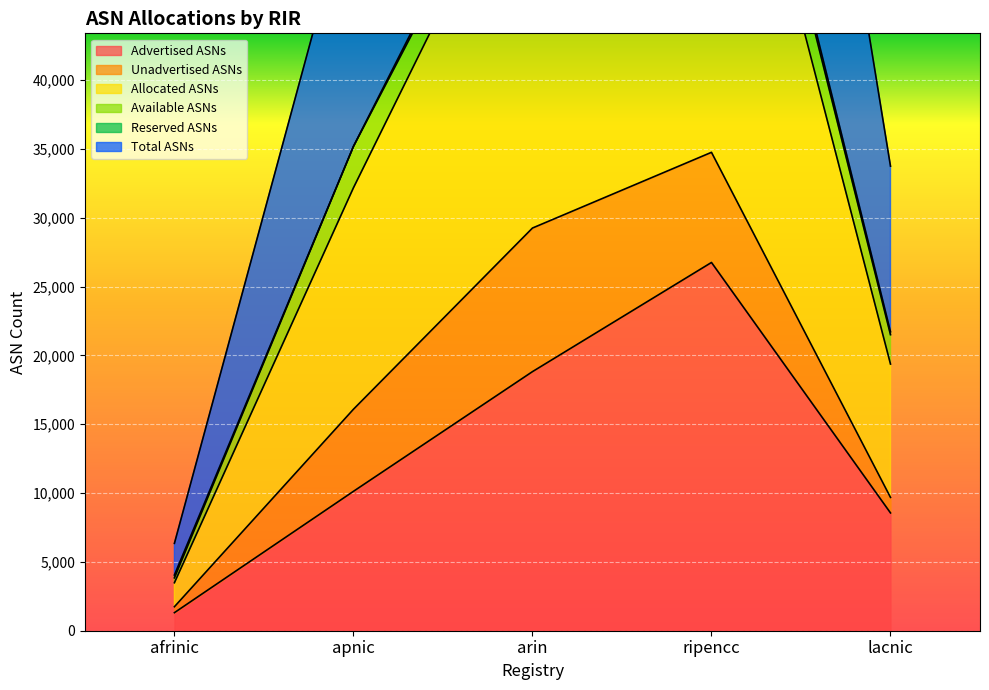

How many data points does each series have?

5